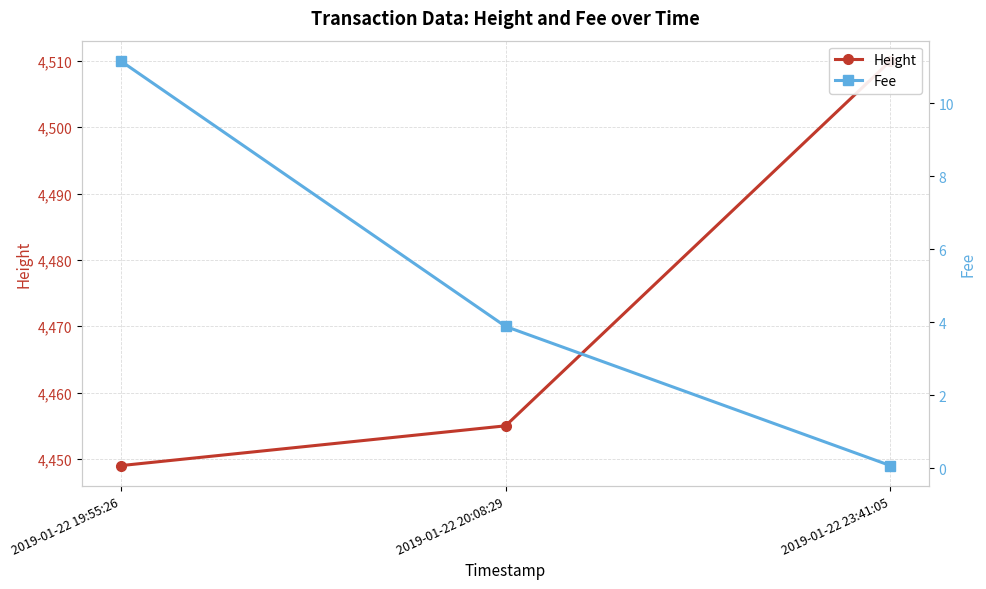

What is the spread (max minus min) of values at 2019-01-22 19:55:26?

4437.8